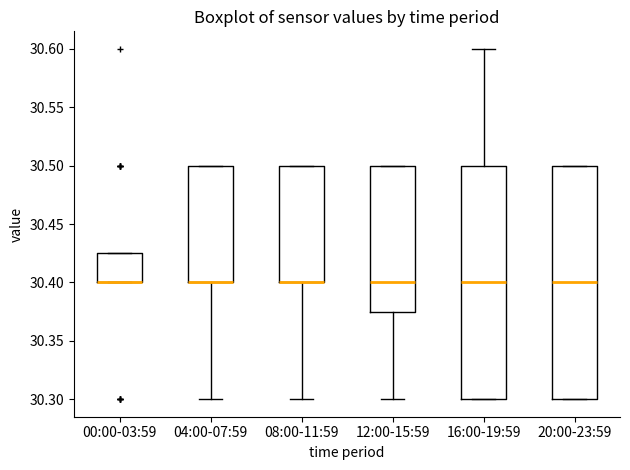

Reading left to right, transcribe this box plot: for each box, give where its median line is, the range the box spans, and where its two whiskers end, as read against the y-axis. The values are not printed on the chart, so give them approximately, as read against the axis.

00:00-03:59: median 30.400 (drawn on the box's lower edge), box 30.400 to 30.425, whiskers 30.400 to 30.425
04:00-07:59: median 30.400 (drawn on the box's lower edge), box 30.400 to 30.500, whiskers 30.300 to 30.500
08:00-11:59: median 30.400 (drawn on the box's lower edge), box 30.400 to 30.500, whiskers 30.300 to 30.500
12:00-15:59: median 30.400, box 30.375 to 30.500, whiskers 30.300 to 30.500
16:00-19:59: median 30.400, box 30.300 to 30.500, whiskers 30.300 to 30.600
20:00-23:59: median 30.400, box 30.300 to 30.500, whiskers 30.300 to 30.500